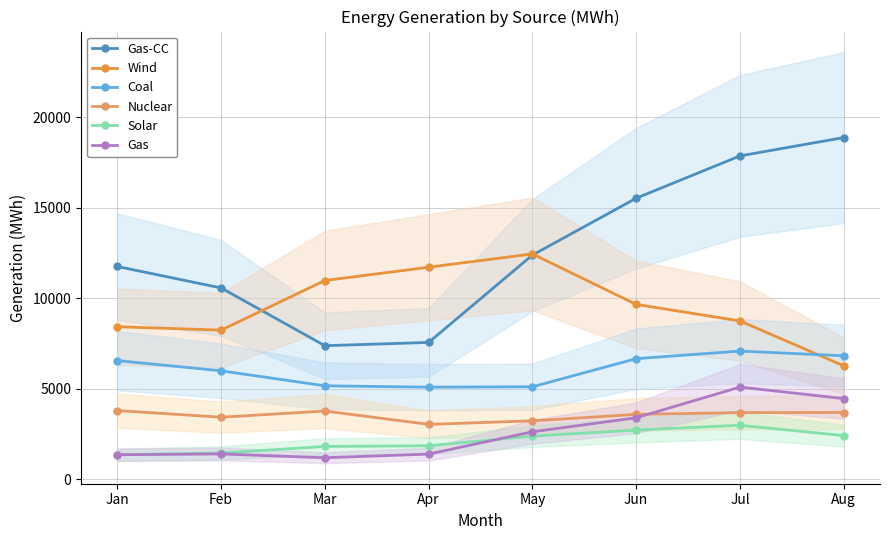

Between Mar and Aug, which series saw the biggest shift?

Gas-CC